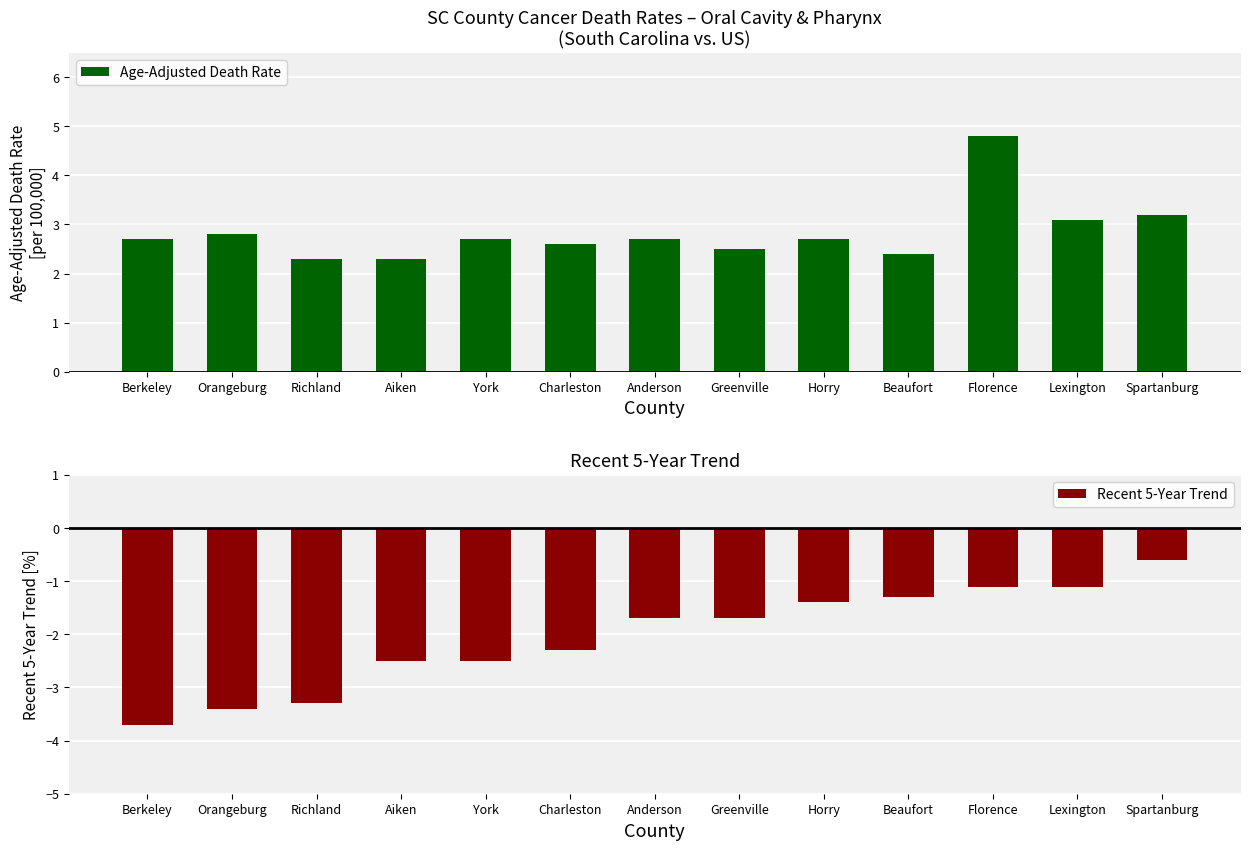

Is the value of Age-Adjusted Death Rate at Anderson greater than the value of Recent 5-Year Trend at Beaufort?

Yes